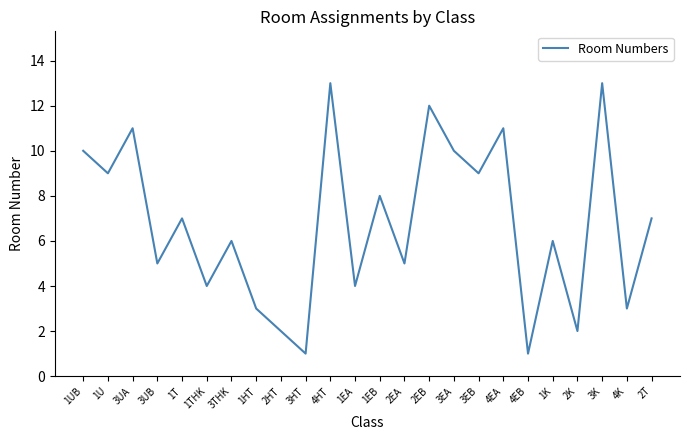

True or false: the data has more than 0 interior local peaks.

True